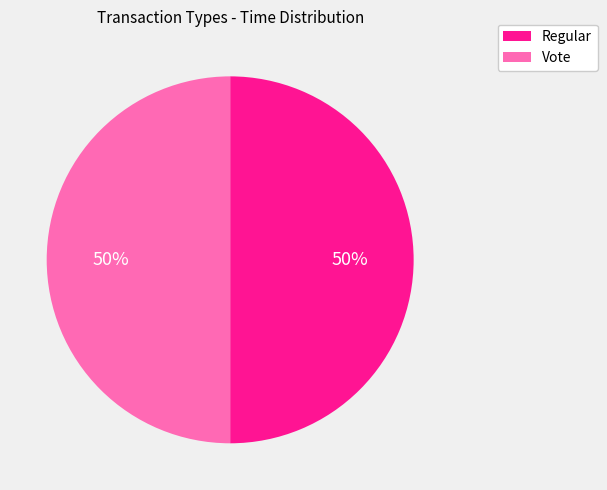

Is the sum of Regular and Vote greater than half?

Yes